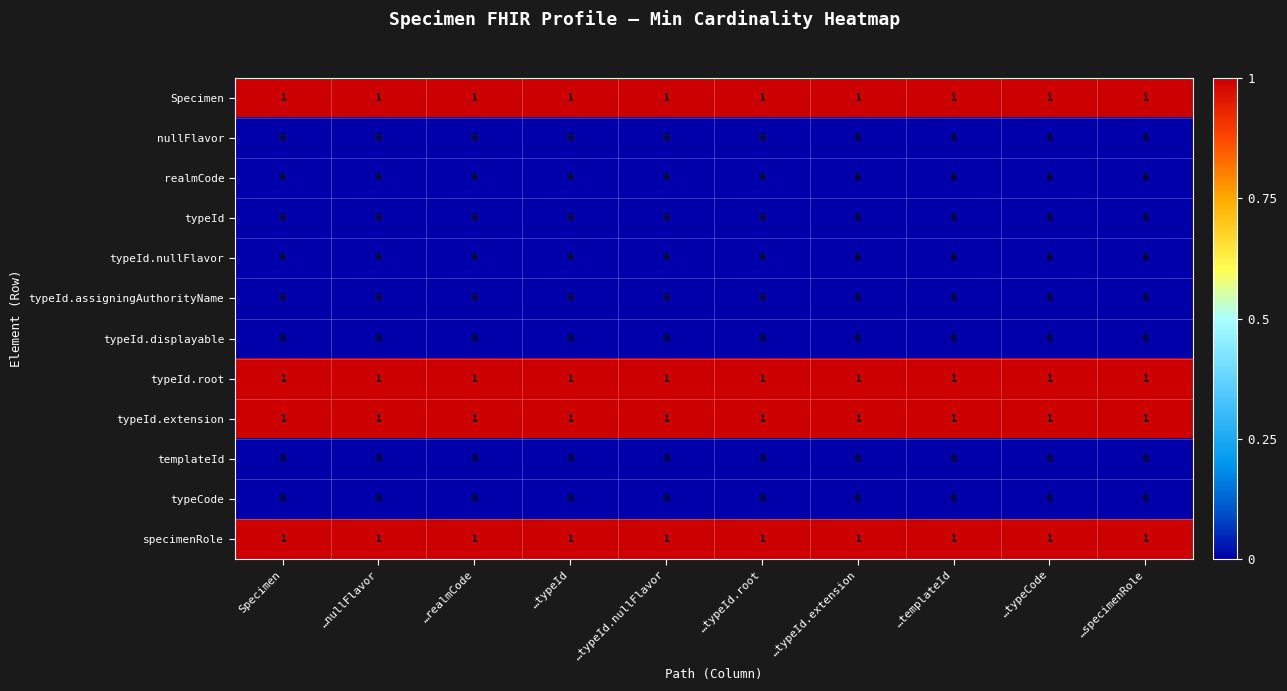

True or false: nullFlavor has a value of 0 at …realmCode.

True